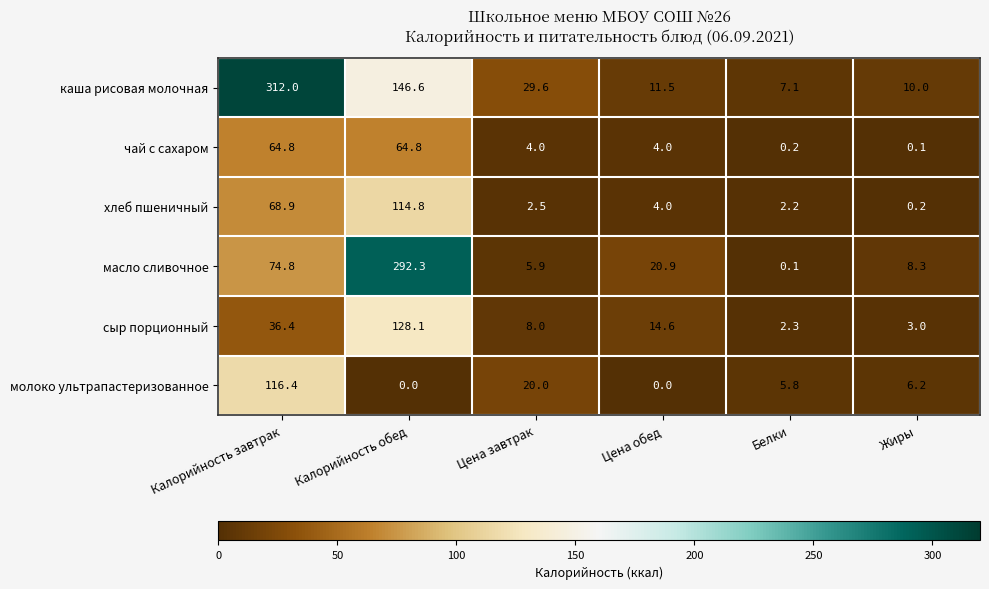

How many categories are shown in the chart?

6